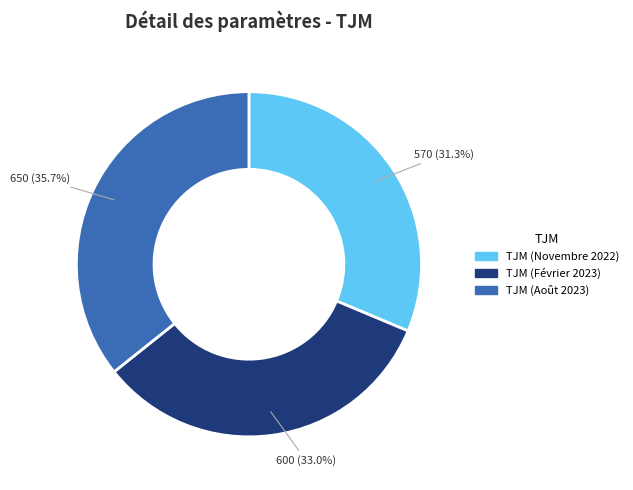

Which category has the biggest portion of the pie?

TJM (Août 2023)